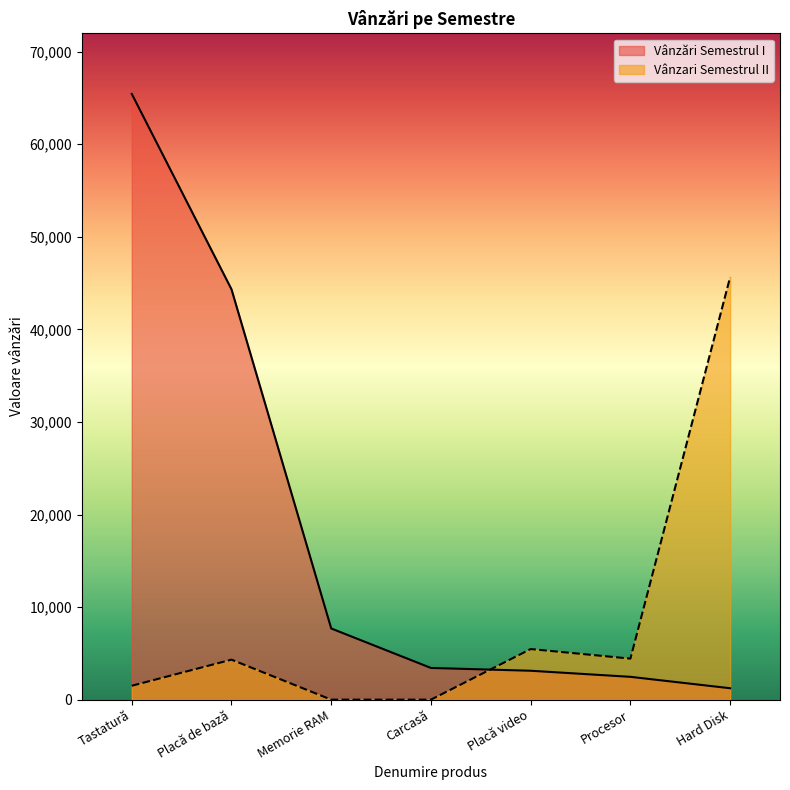

How many data points in Vânzări Semestrul I are above 3425?

3